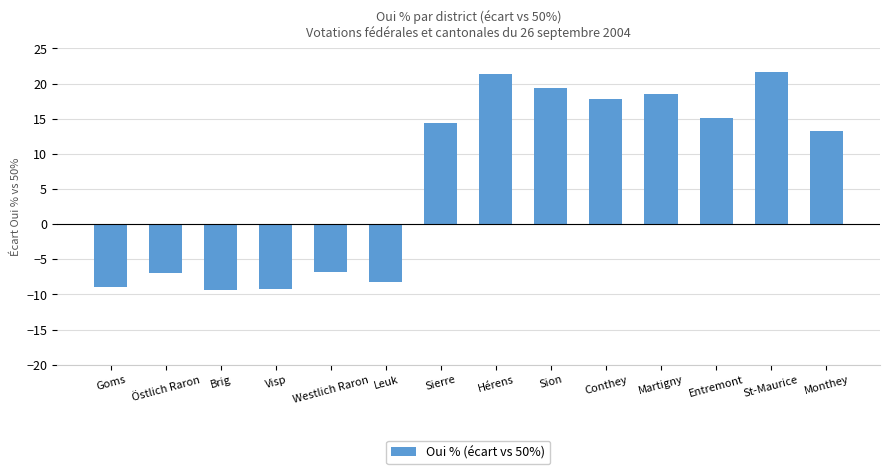

How many values exceed 14?

7